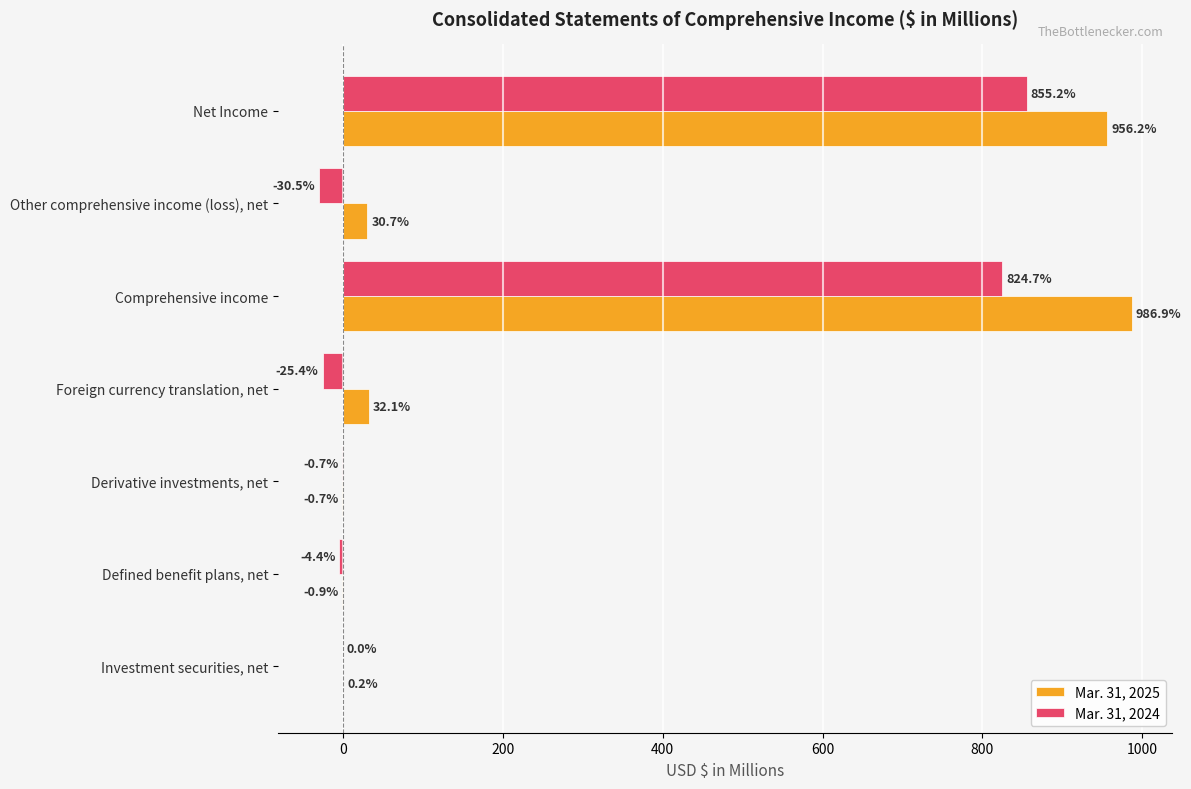

Is it true that Mar. 31, 2024 equals 431.7 at Net Income?

False